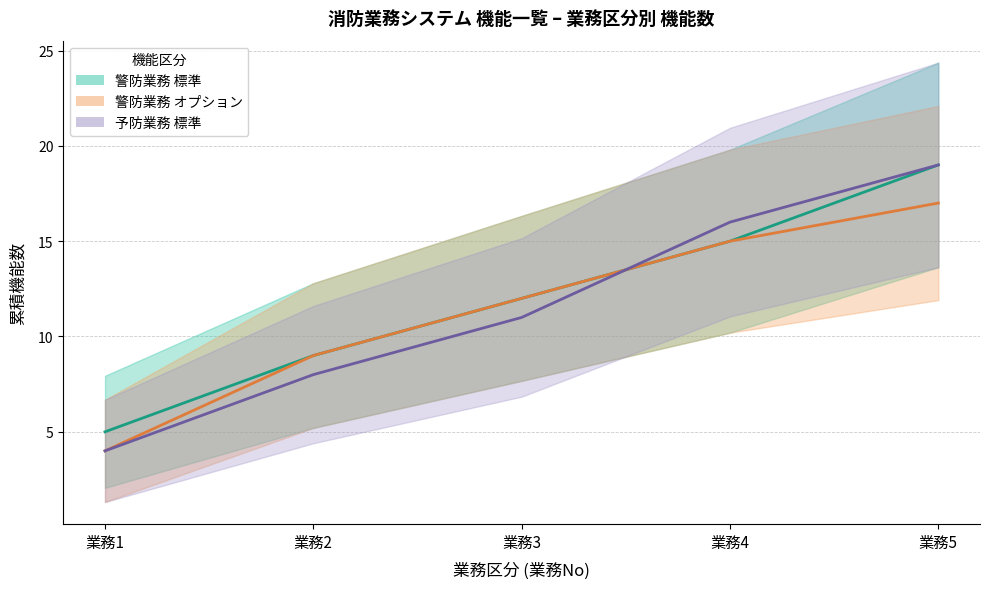

What is the maximum value shown in the chart?

19